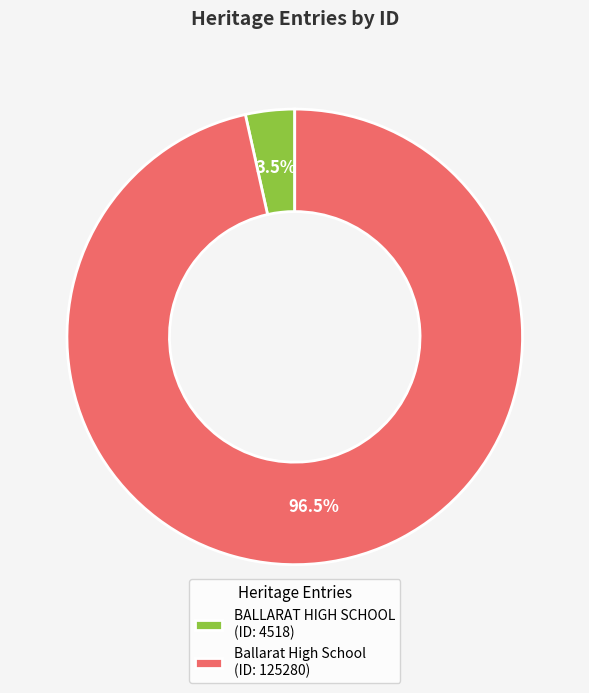

Do Ballarat High School and BALLARAT HIGH SCHOOL together represent more than half of the pie?

Yes